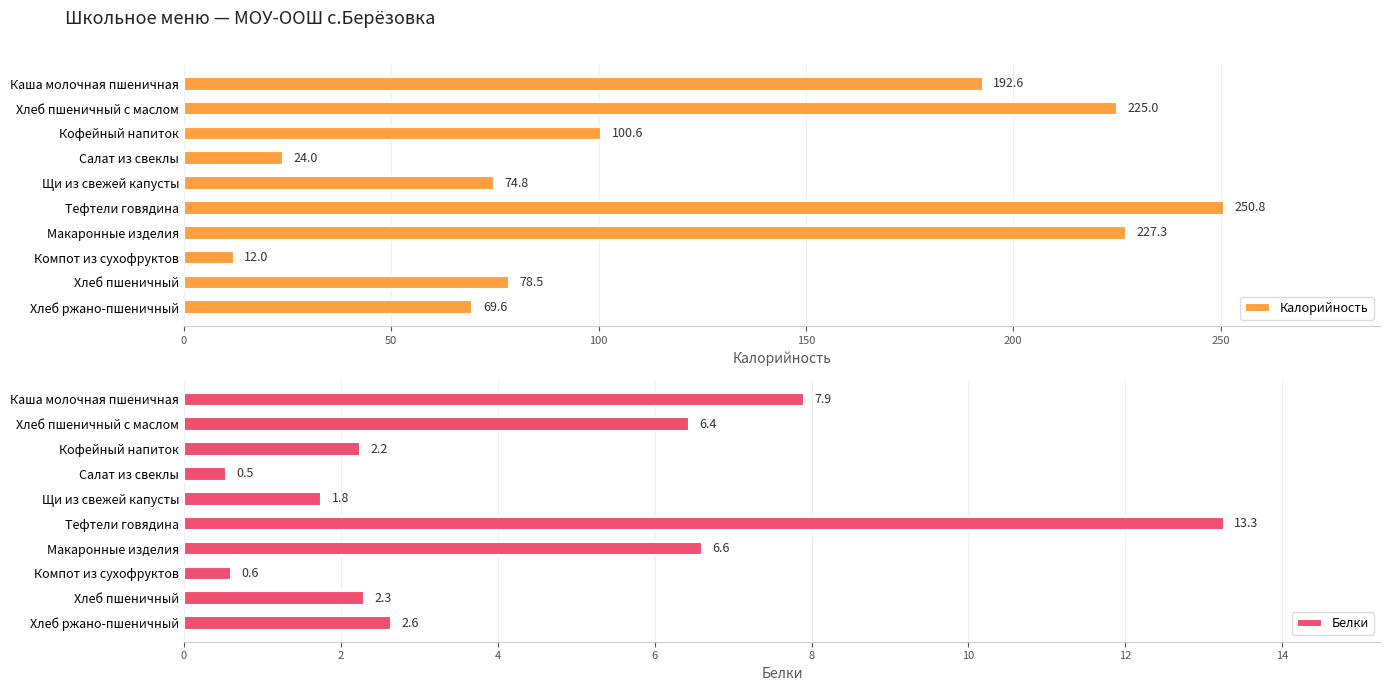

What is the sum of all Белки values?

44.3